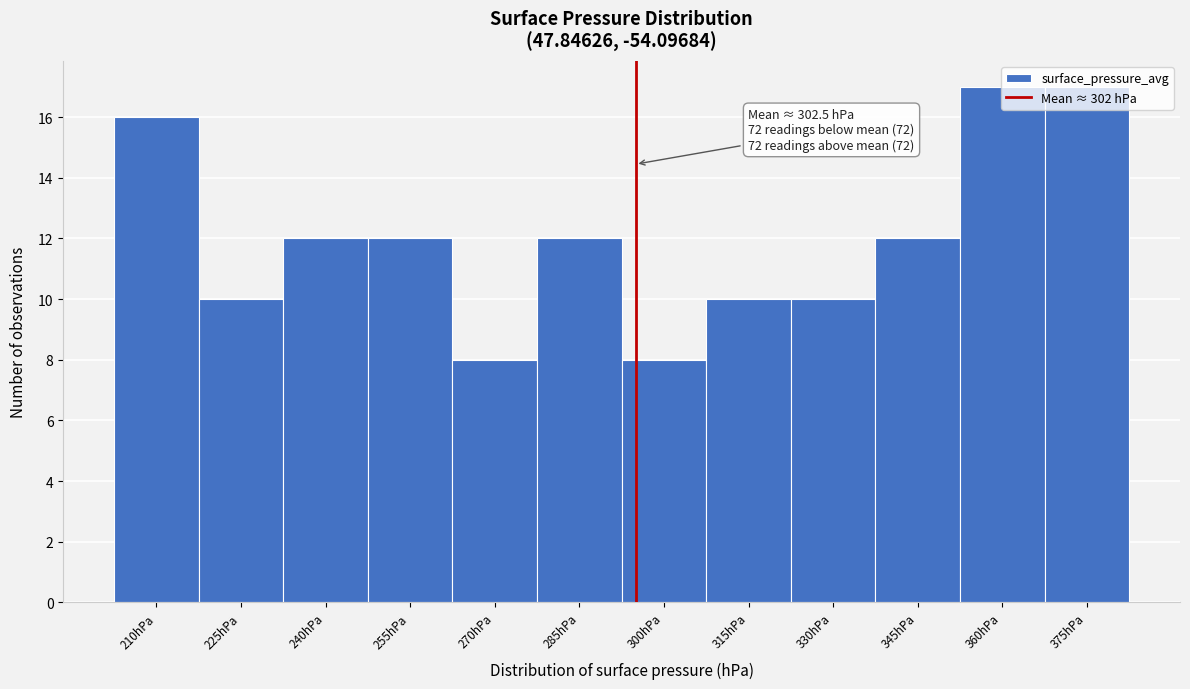

What is the difference between the maximum and minimum values?

9